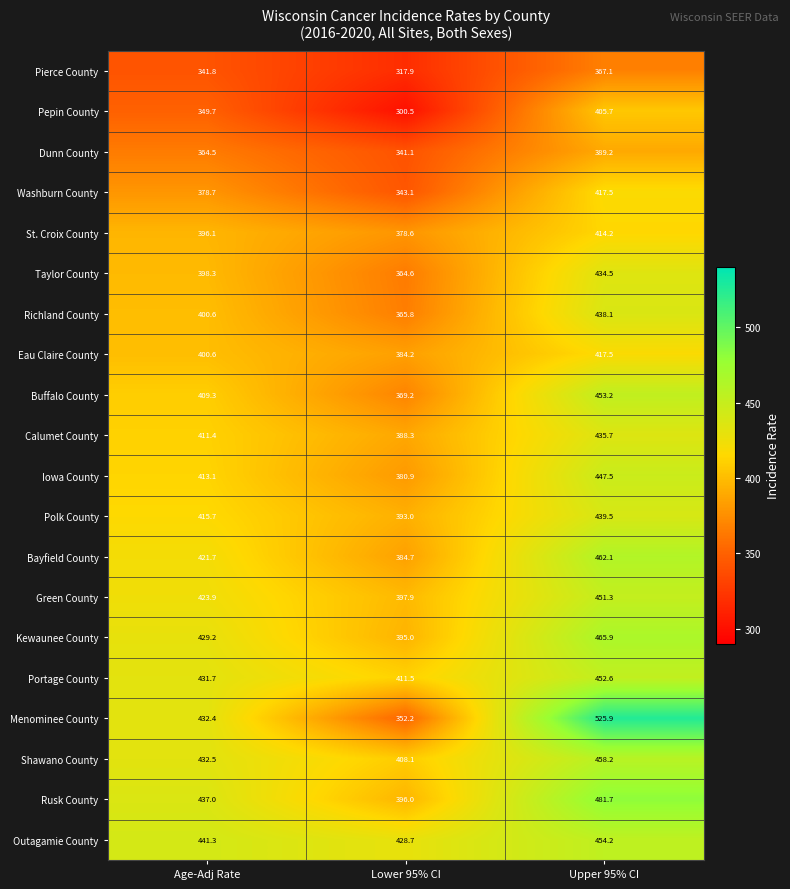

Which series has the widest spread of values?

Menominee County